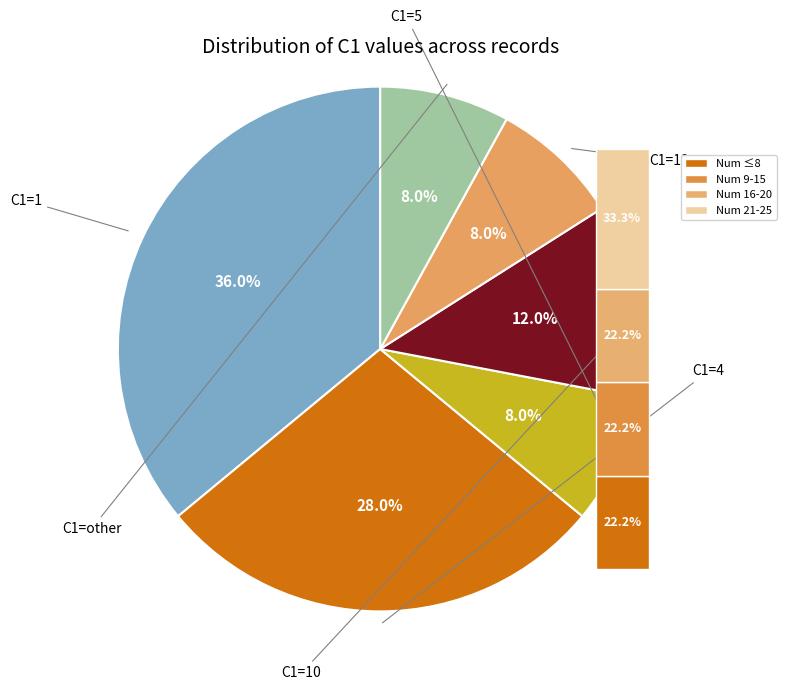

What is the largest slice in the pie chart?

1